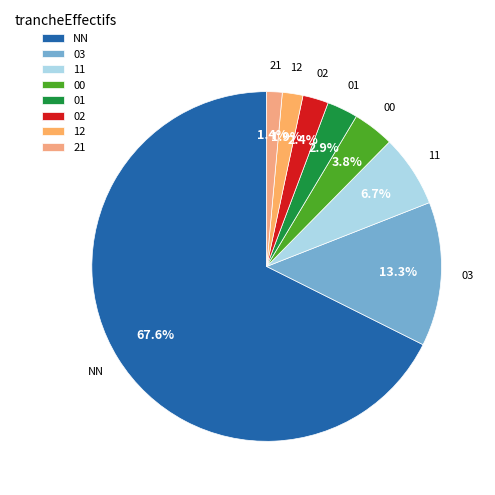

What is the ratio of the value at 02 to the value at 11?

0.4